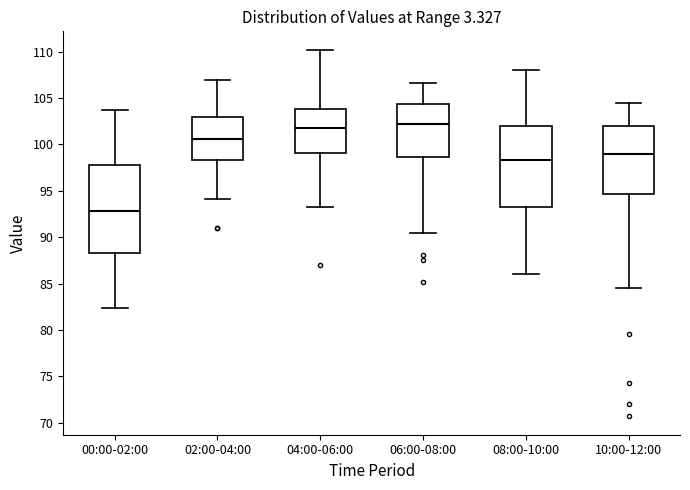

Reading left to right, read every box against the y-axis: the position of its median line, the range the box covers, and the ends of its whiskers. The values are not printed on the chart, so give them approximately, as read against the axis.

00:00-02:00: median 93.0, box 88.5 to 98.0, whiskers 82.5 to 103.5
02:00-04:00: median 100.5, box 98.5 to 103.0, whiskers 94.0 to 107.0
04:00-06:00: median 102.0, box 99.0 to 104.0, whiskers 93.5 to 110.0
06:00-08:00: median 102.0, box 98.5 to 104.5, whiskers 90.5 to 106.5
08:00-10:00: median 98.5, box 93.0 to 102.0, whiskers 86.0 to 108.0
10:00-12:00: median 99.0, box 94.5 to 102.0, whiskers 84.5 to 104.5